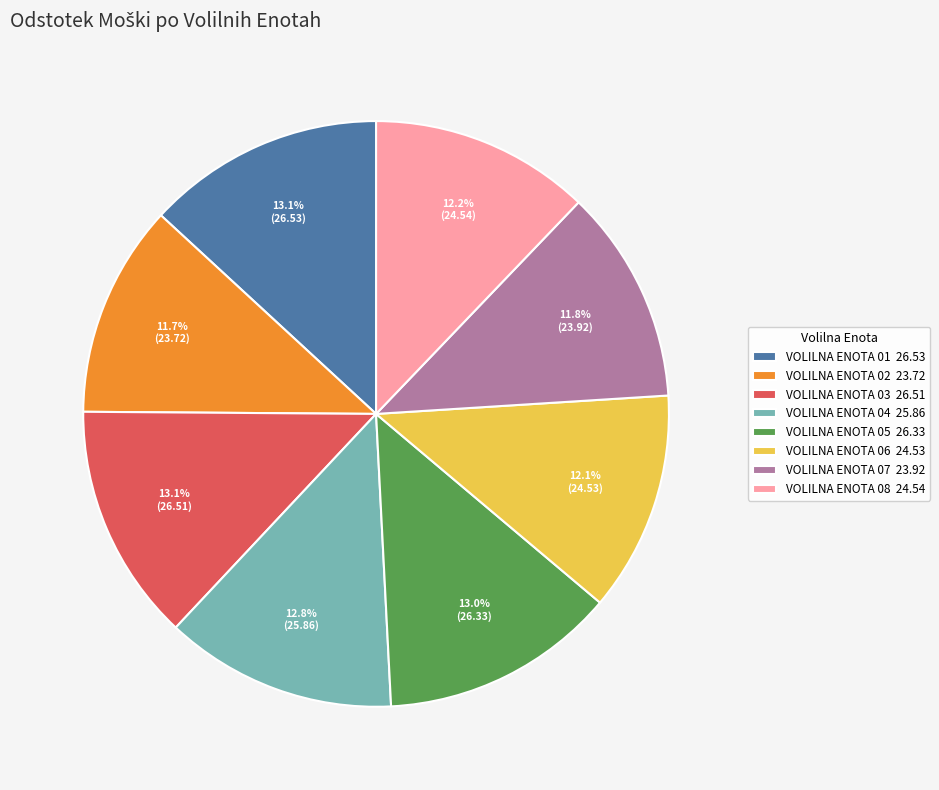

Is it true that VOLILNA ENOTA 01 is 13% of the pie?

True